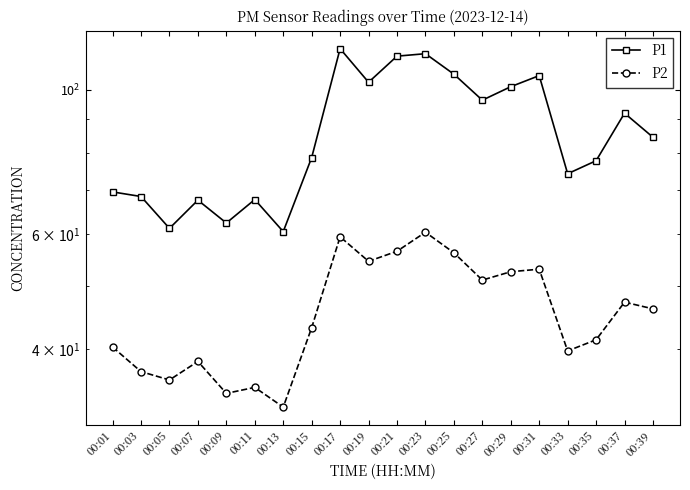

Which series has the largest total across all categories?

P1